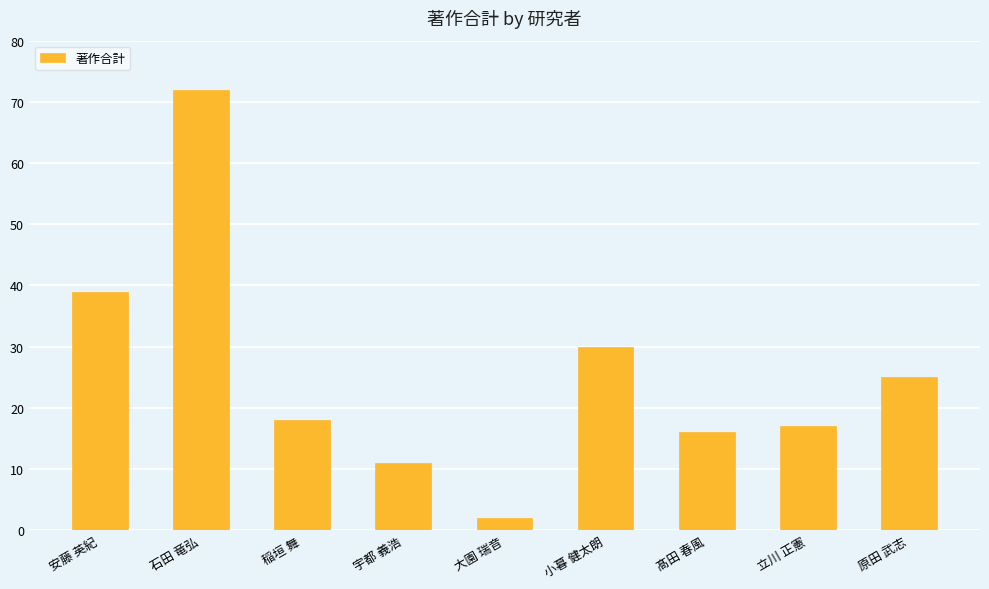

What is the label of the 1st bar from the left?

安藤 英紀